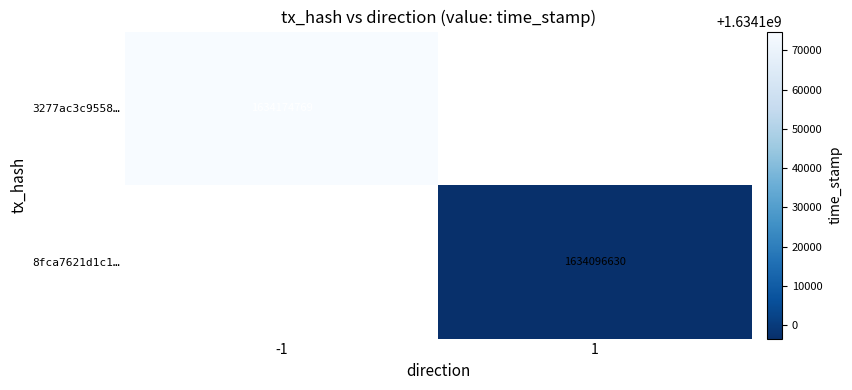

True or false: 8fca7621d1c1… has a value of 1634096630 at 1.

True